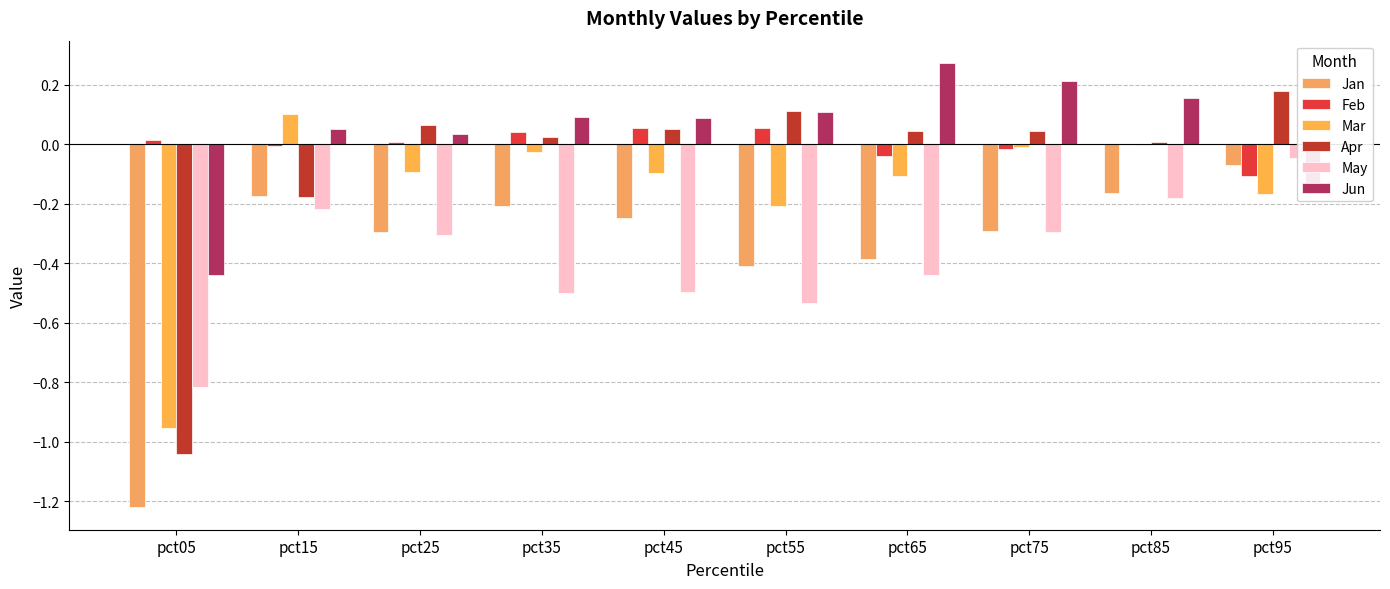

Which series has the largest total across all categories?

Jun